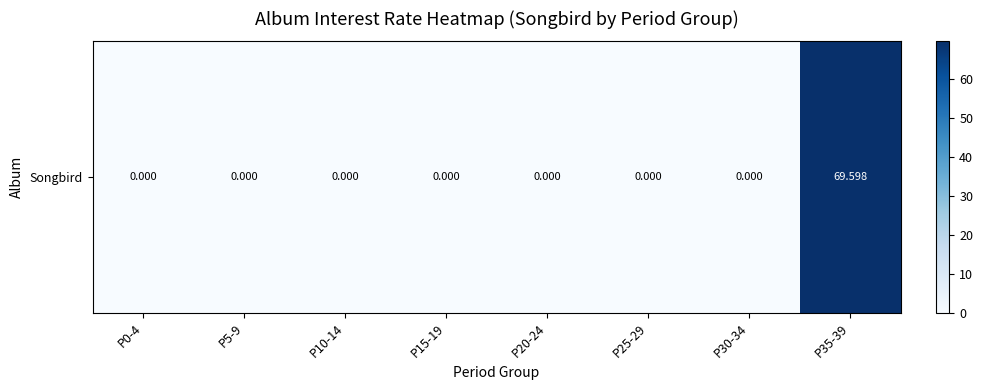

How many distinct data groups are displayed?

1